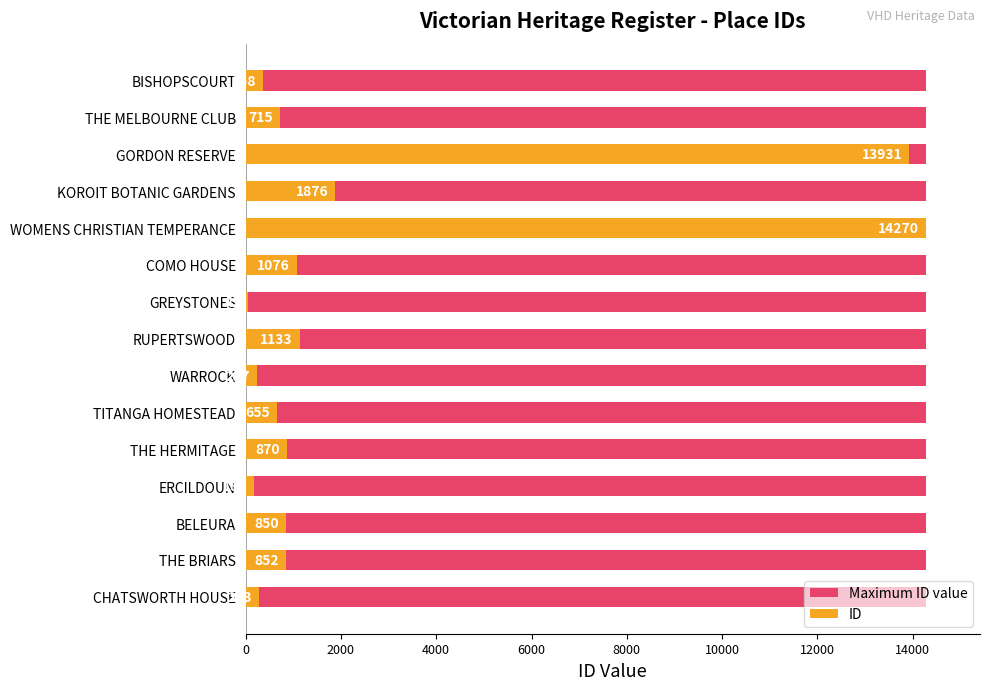

What position from the left is 14000?

8